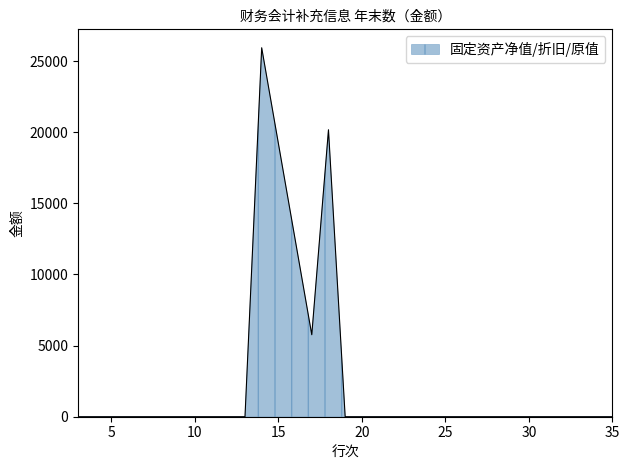

What is the difference between the maximum and minimum values?

25940